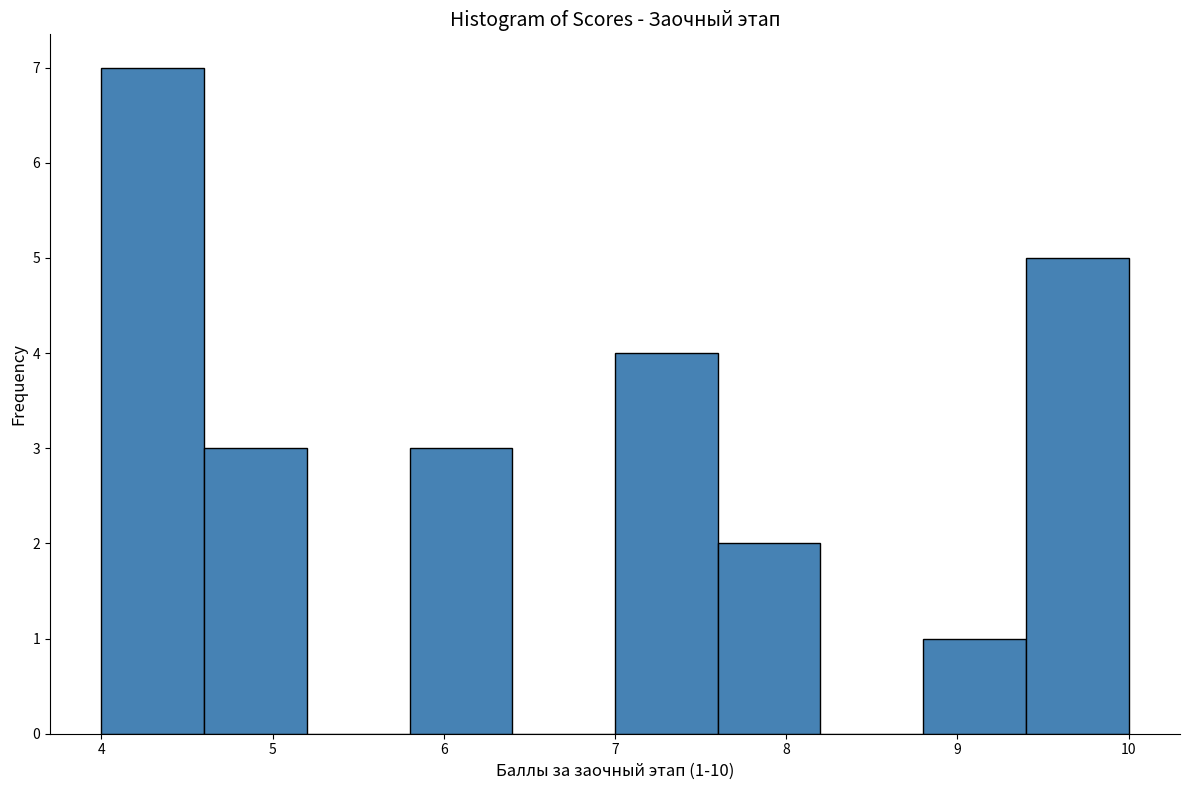

Which range on the x-axis has the tallest bar?

4.0 to 4.6